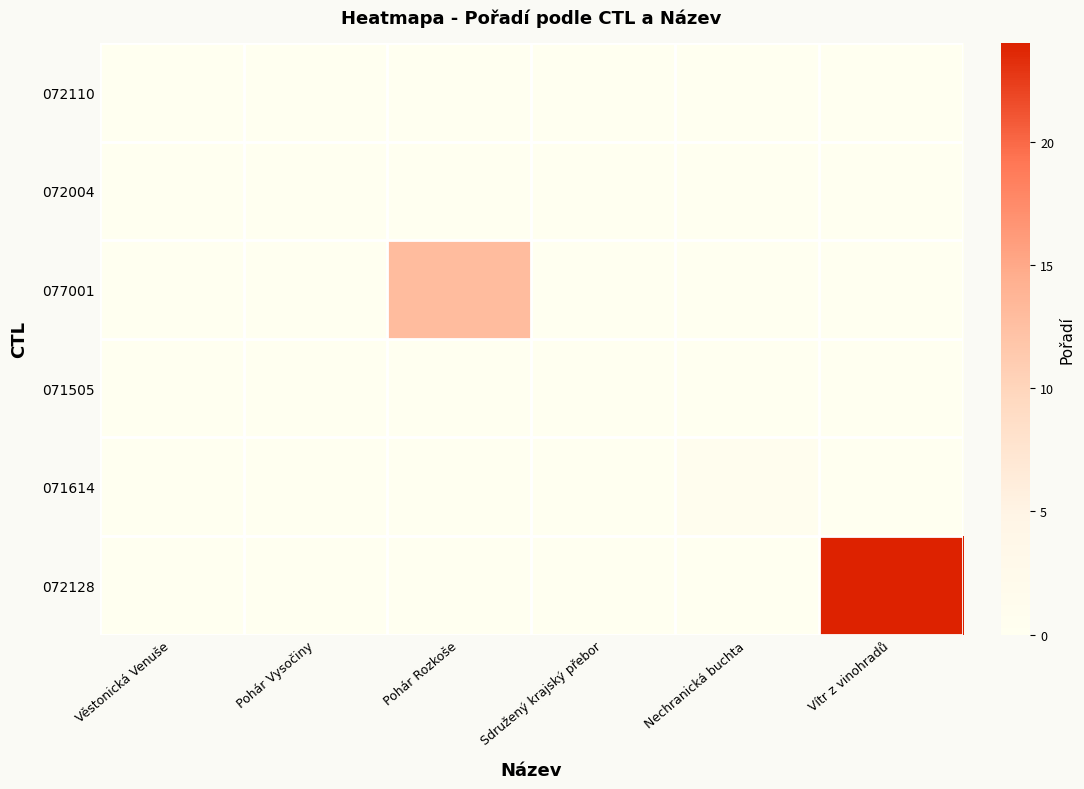

How many distinct data groups are displayed?

6